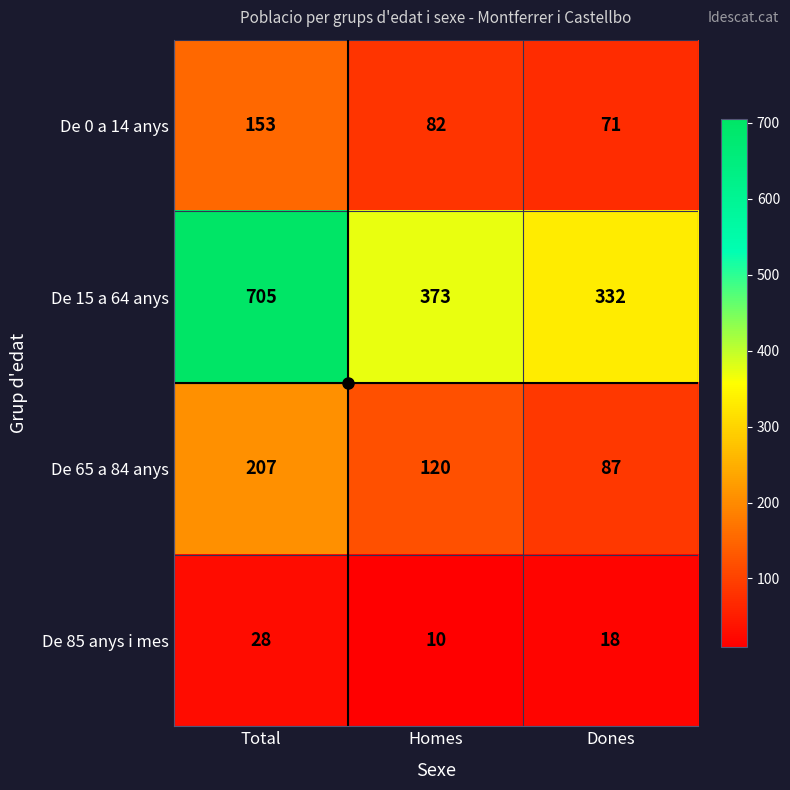

At which category is the sum across all series the highest?

Total